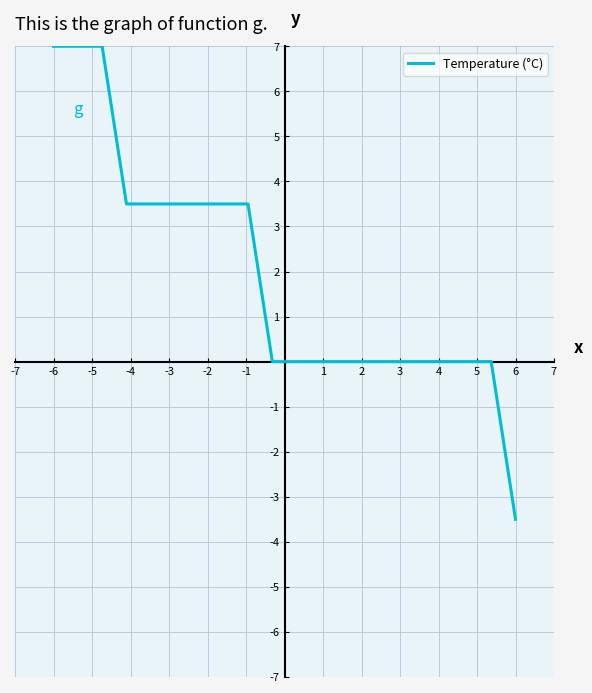

What is the greatest value displayed?

7.0